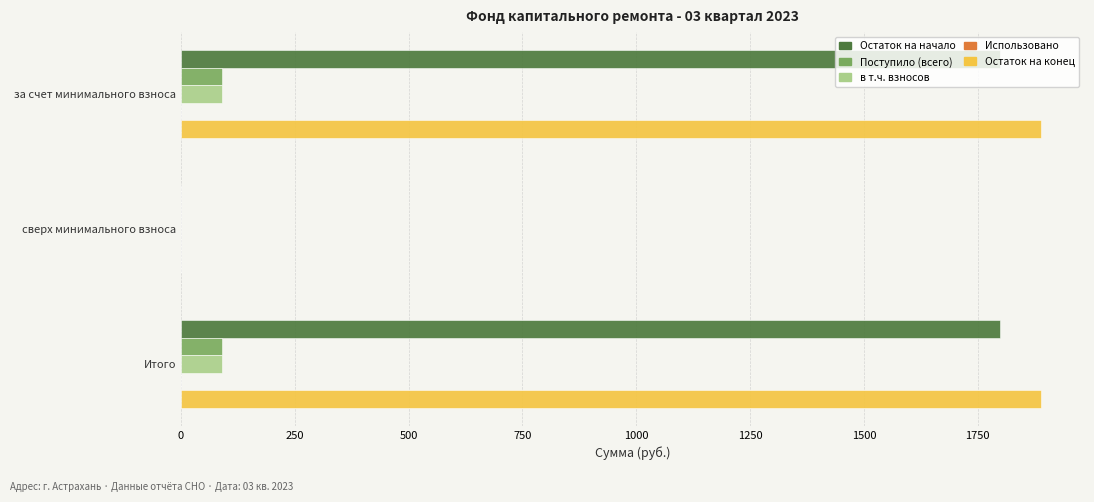

What is the greatest value displayed?

1888.8